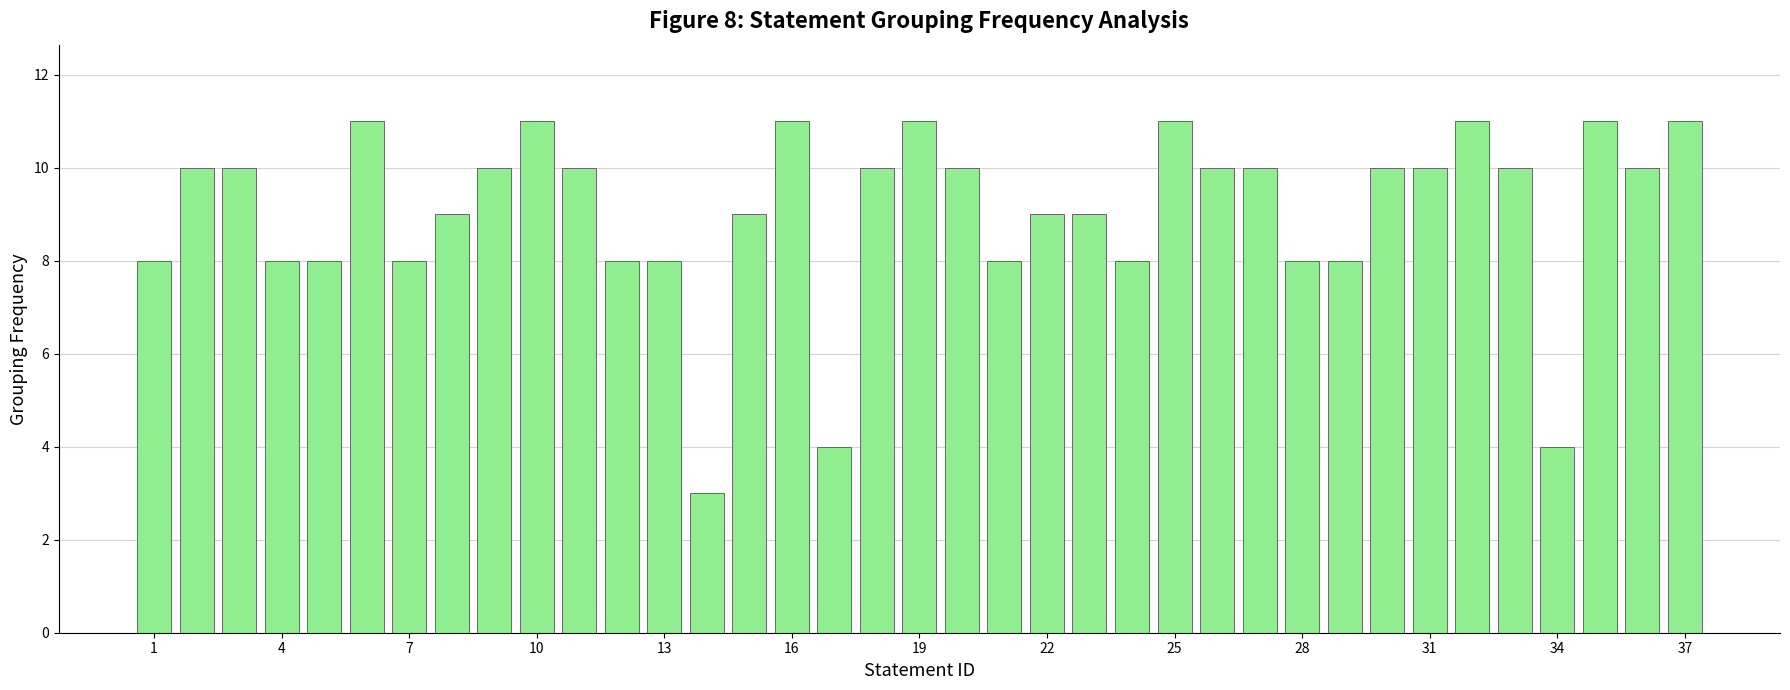

What is the average value?

9